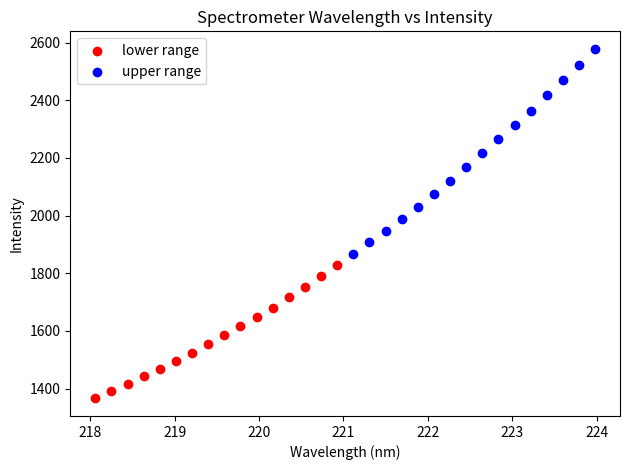

Which series has the widest spread of Y values?

upper range